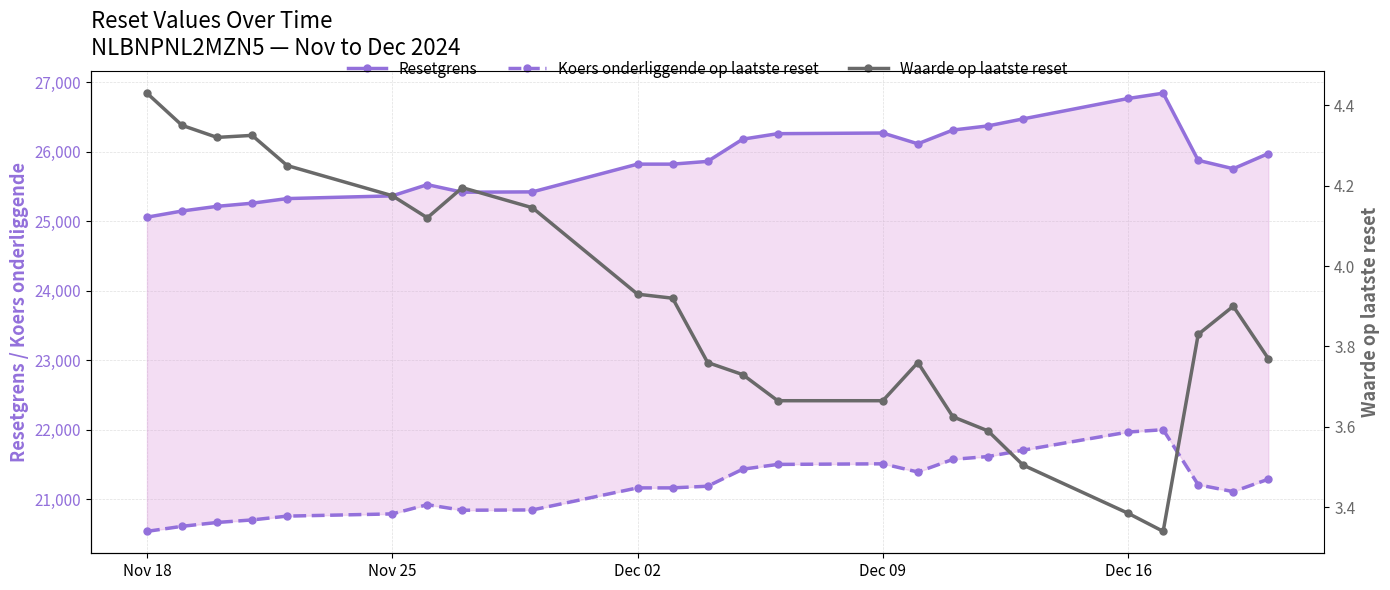

Which series has the widest spread of values?

Resetgrens